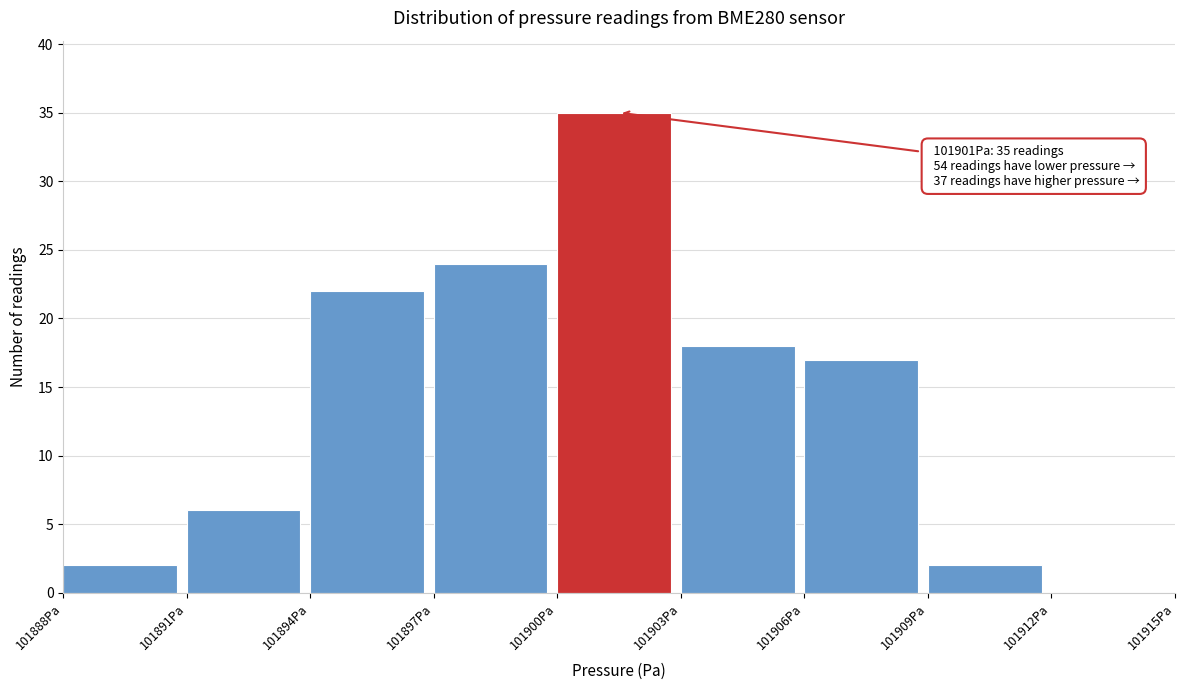

Which range on the x-axis has the tallest bar?

101900 to 101903